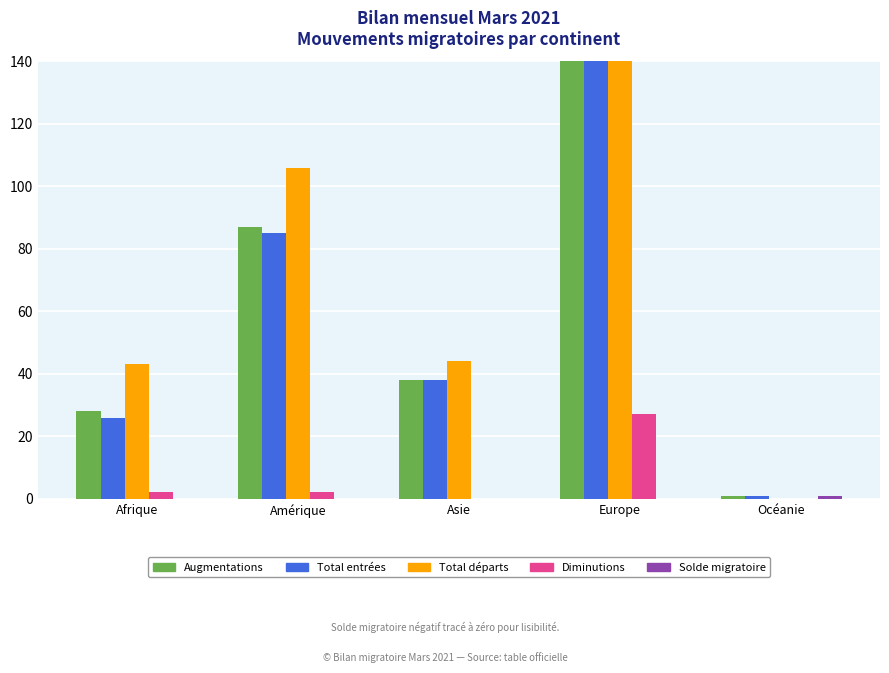

What is the label of the 3rd bar from the right?

Asie